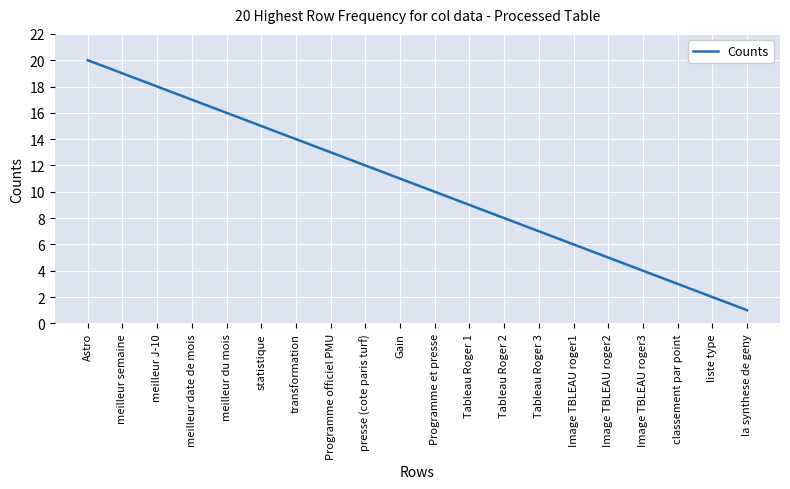

What is the minimum value shown in the chart?

1